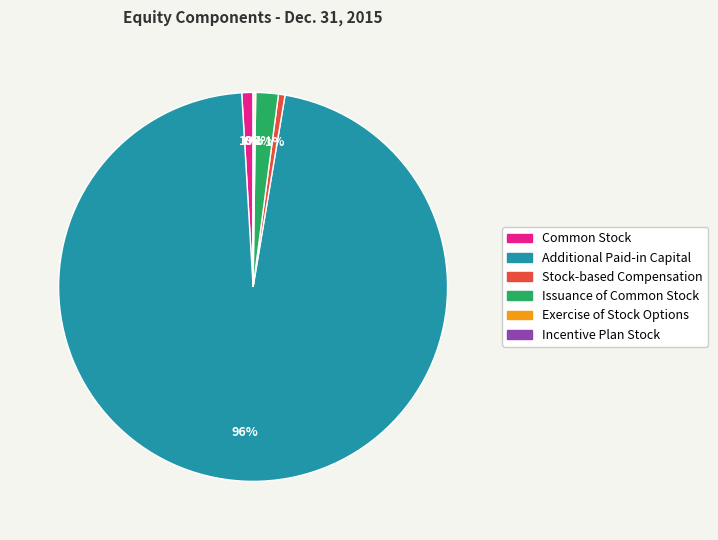

True or false: Common Stock accounts for 1% of the total.

True